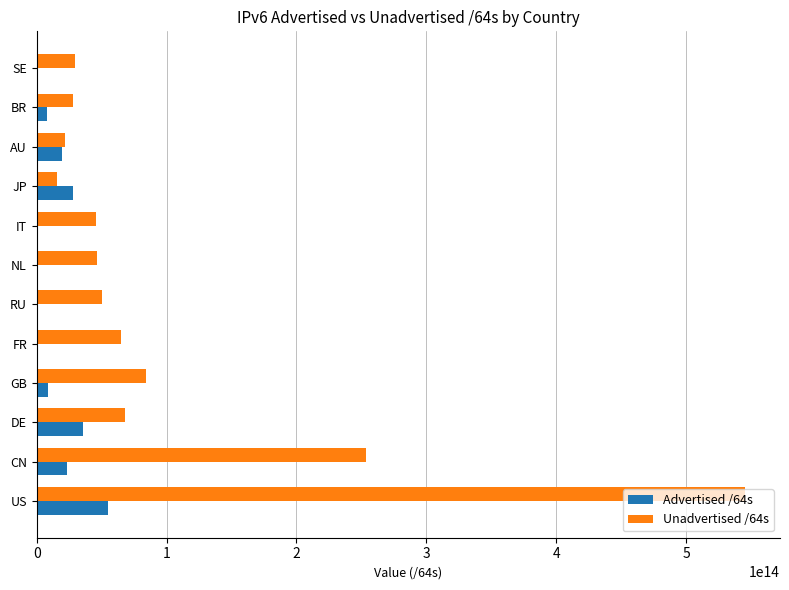

Which series has the largest total across all categories?

Unadvertised /64s